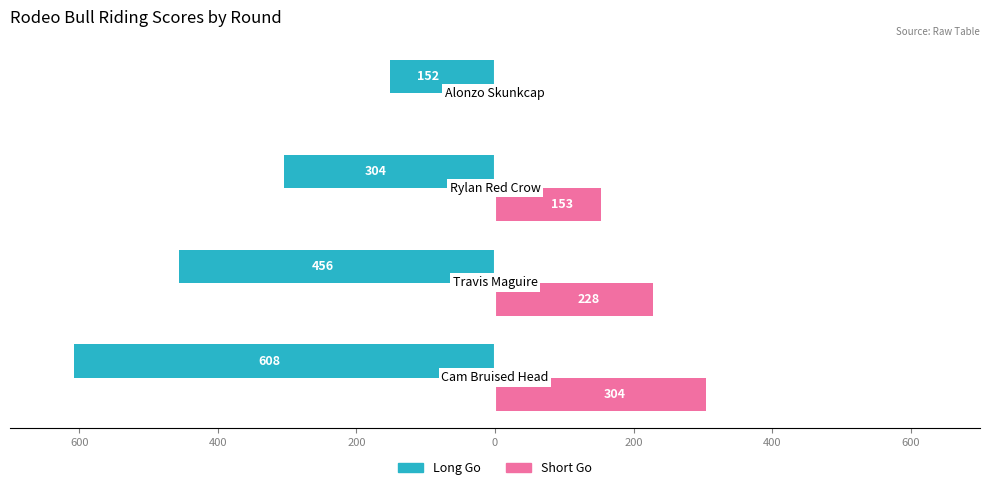

What is the difference between the second highest and minimum values in the Short Go series?

228